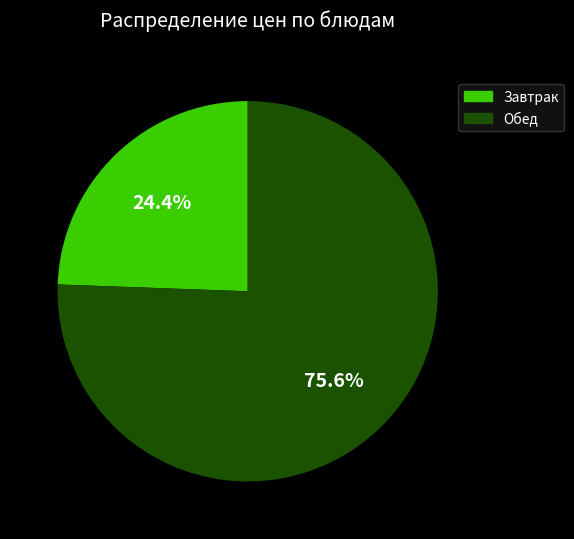

Does any single category account for the majority?

Yes